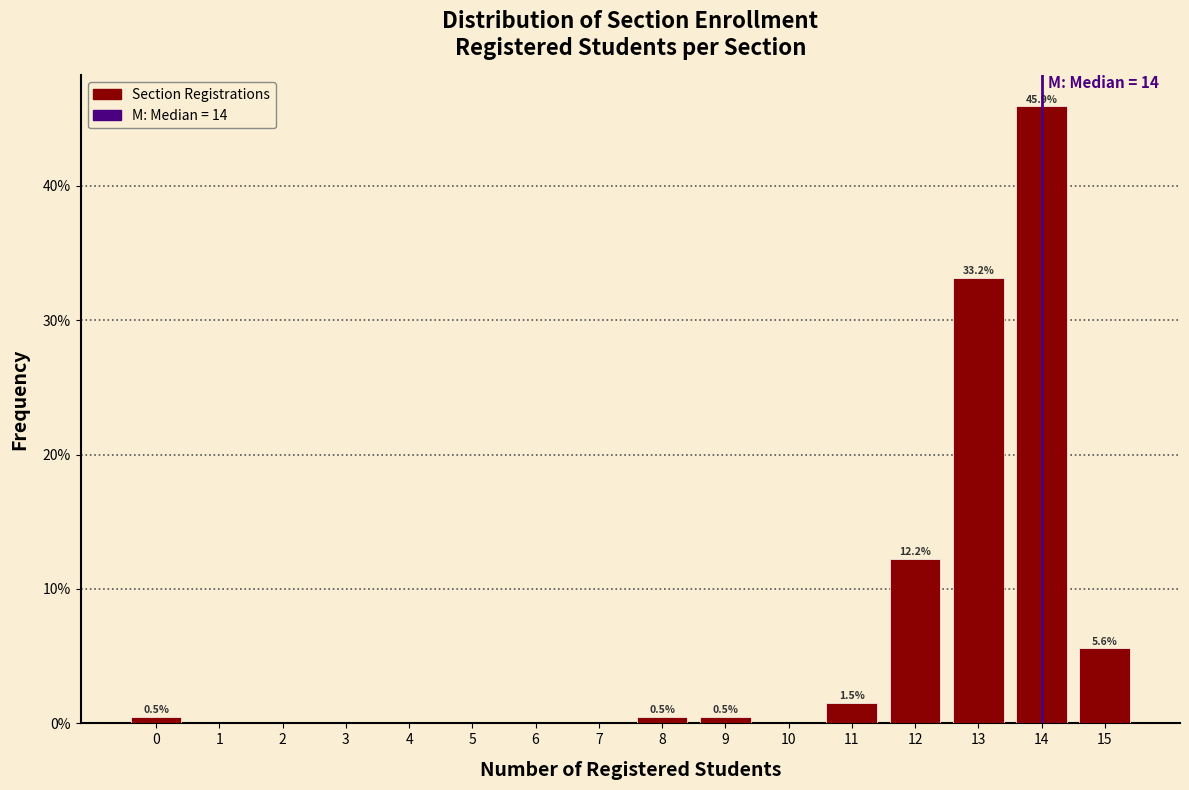

Which range on the x-axis has the tallest bar?

13.5 to 14.5